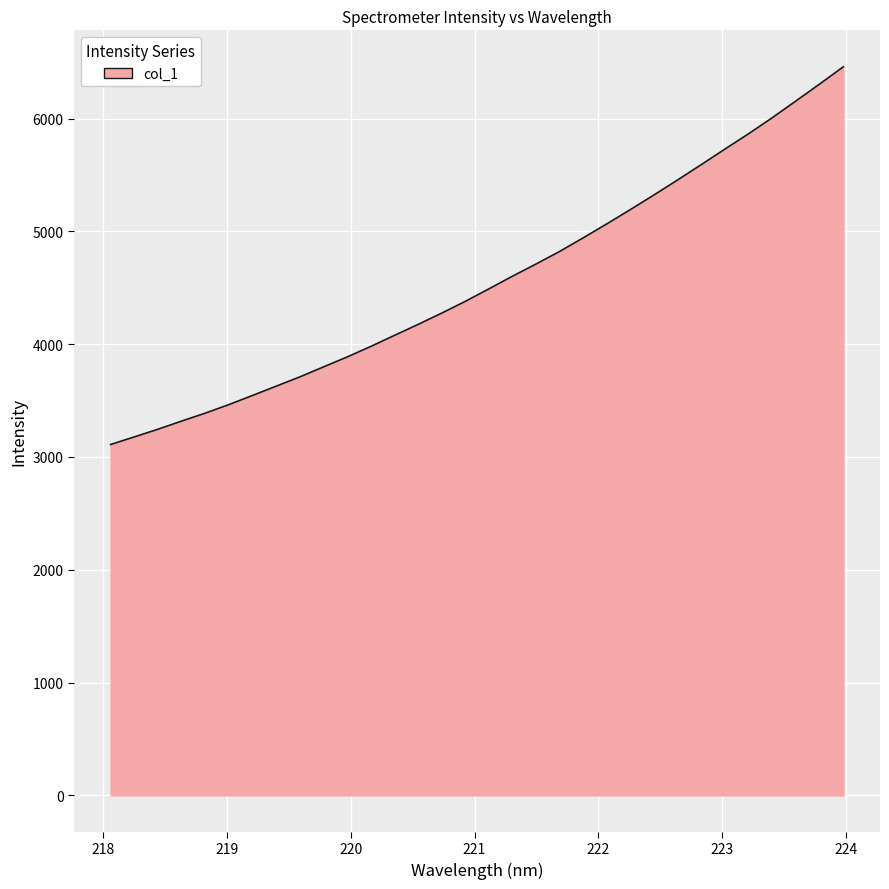

What is the minimum value shown in the chart?

3110.5